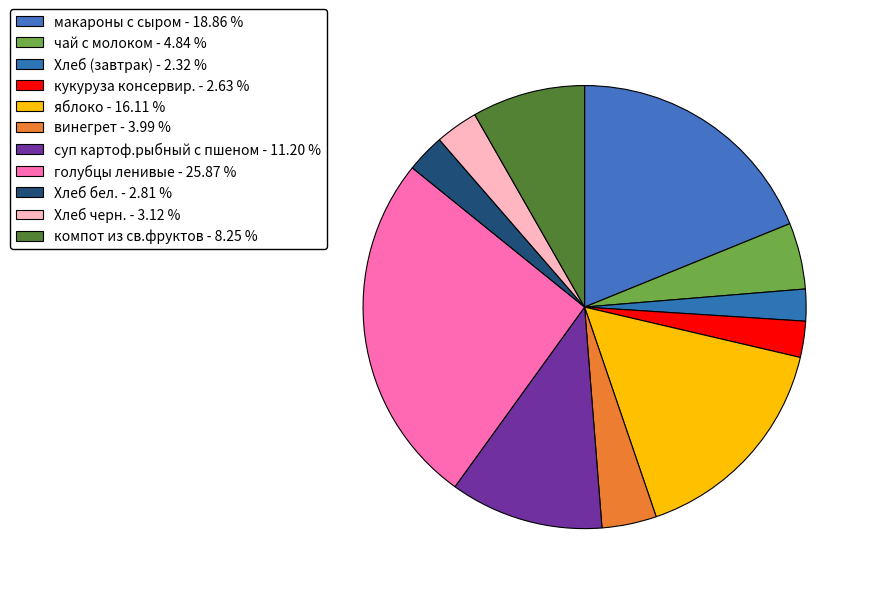

How many segments does this pie chart have?

11